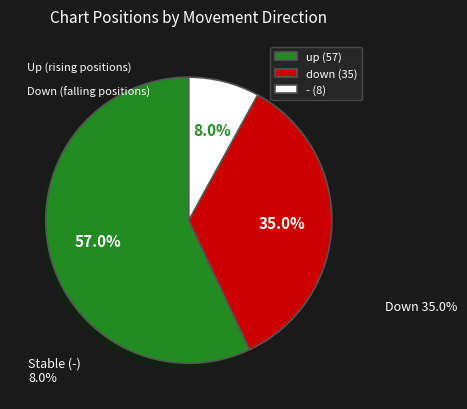

What percentage do down and - together represent?

43.0%